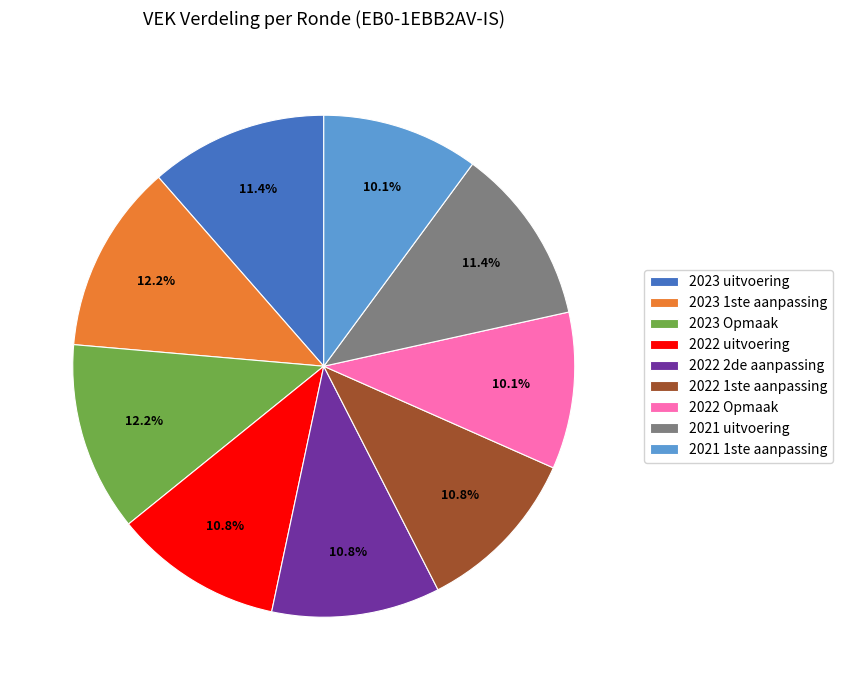

To the nearest percent, what percentage of the pie is 2022 2de aanpassing?

11%